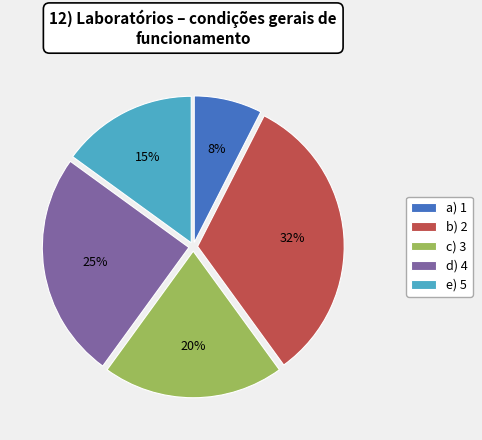

How many segments does this pie chart have?

5